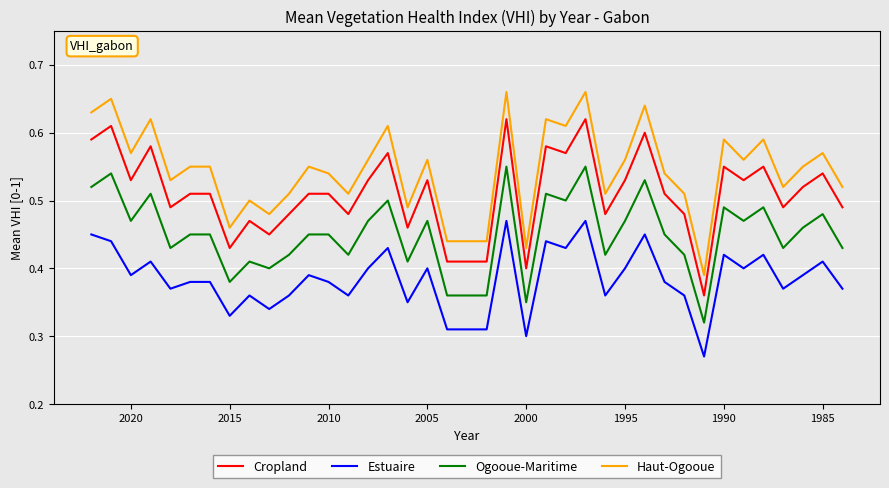

In Ogooue-Maritime, how many points are higher than both neighbors (excluding endpoints)?

12